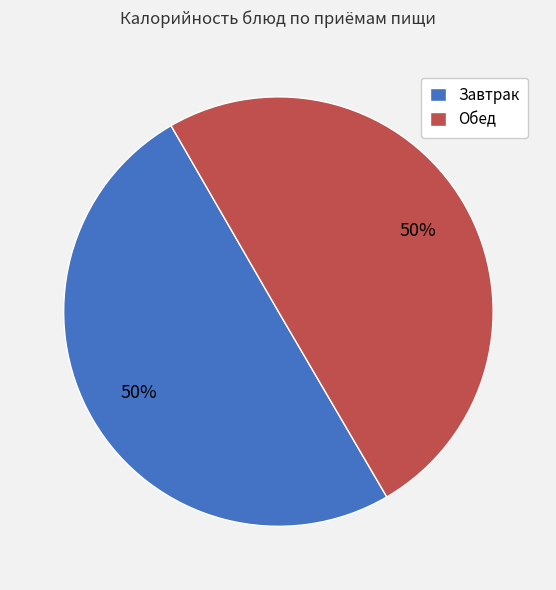

Combined, do Завтрак and Обед account for over 50%?

Yes